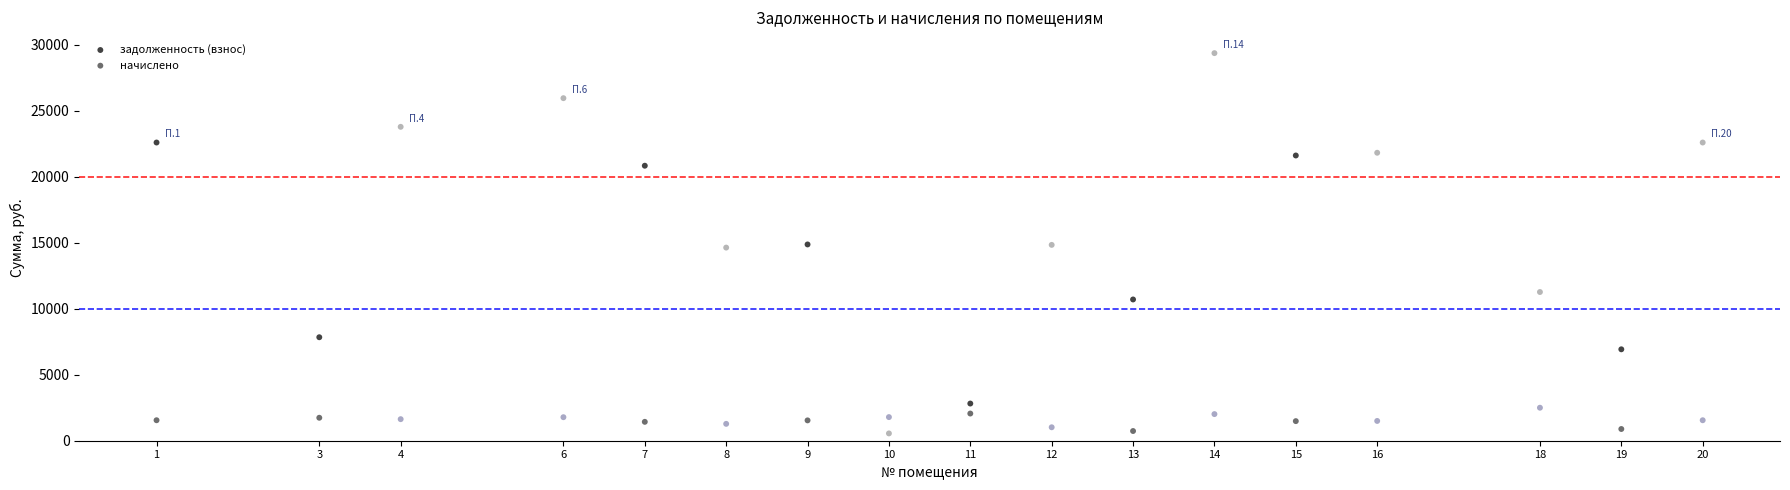

Which series reaches the maximum Y coordinate?

задолженность (взнос)